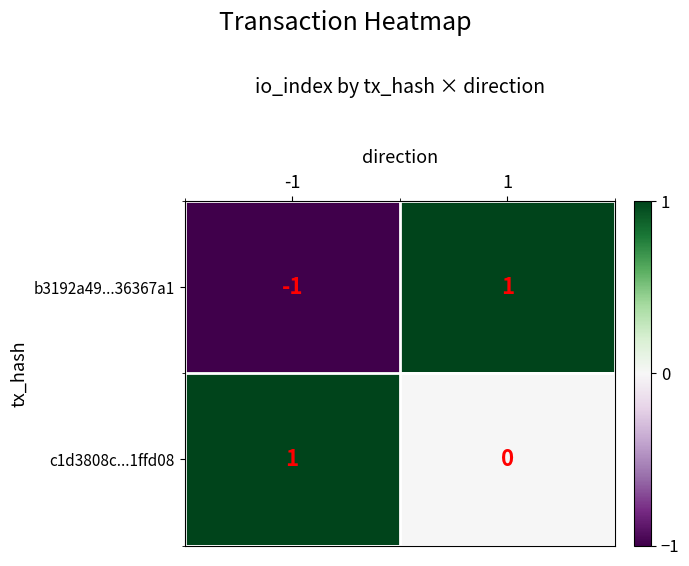

True or false: c1d3808c...1ffd08 has a value of 0 at -1.

False